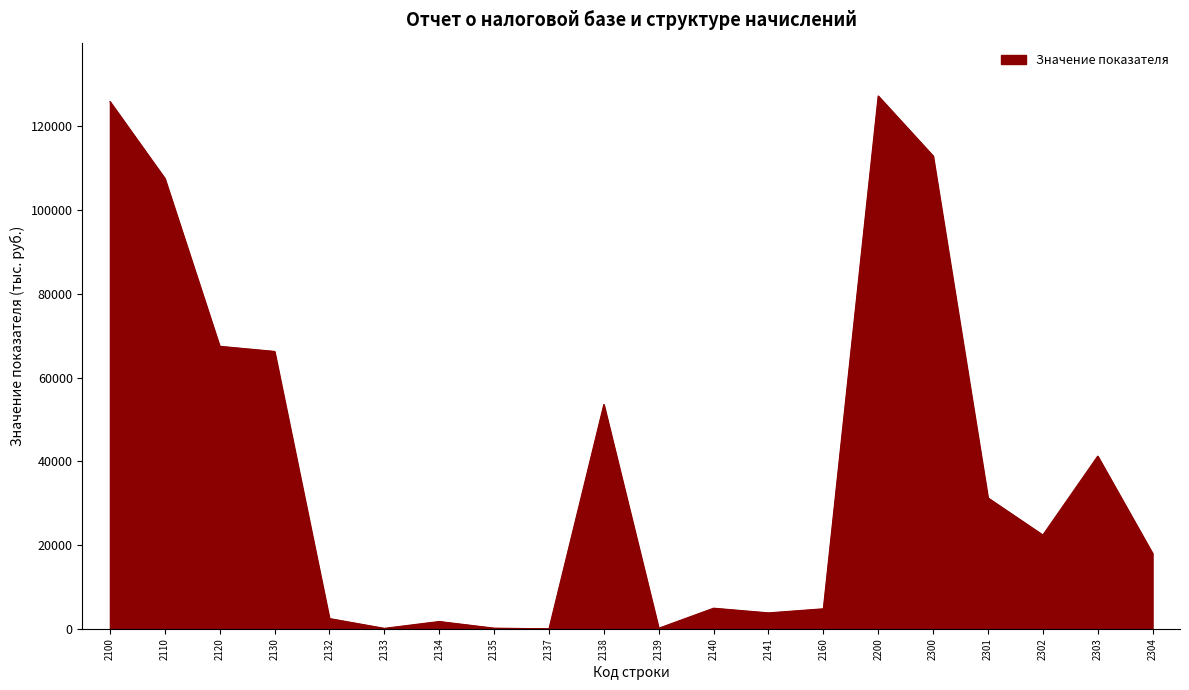

Which has a higher value, 2135 or 2138?

2138